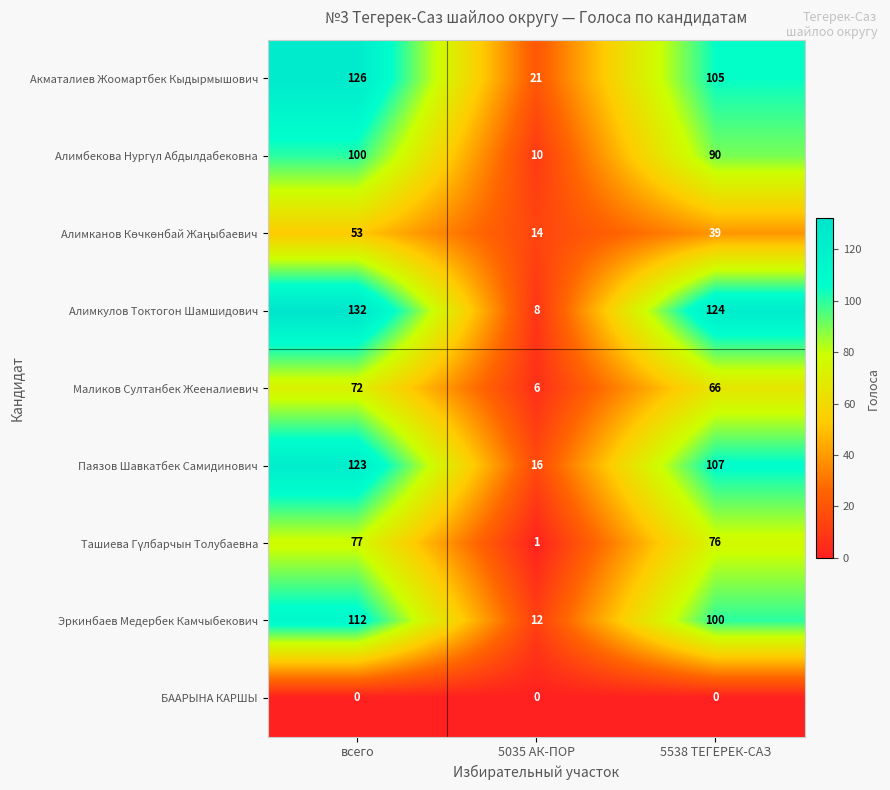

At which category is the sum across all series the highest?

всего